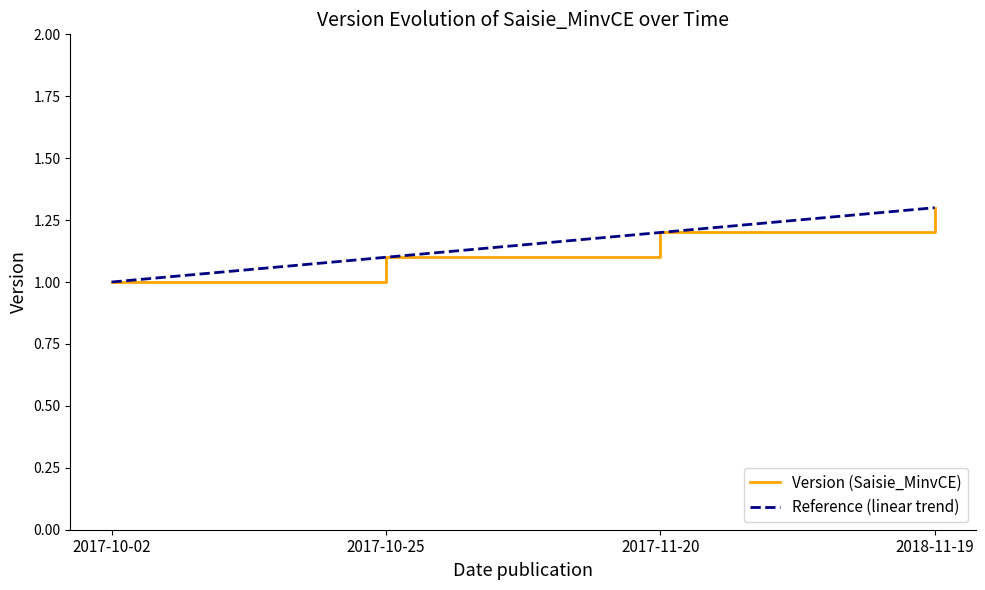

Which label corresponds to the largest value in the chart?

2018-11-19